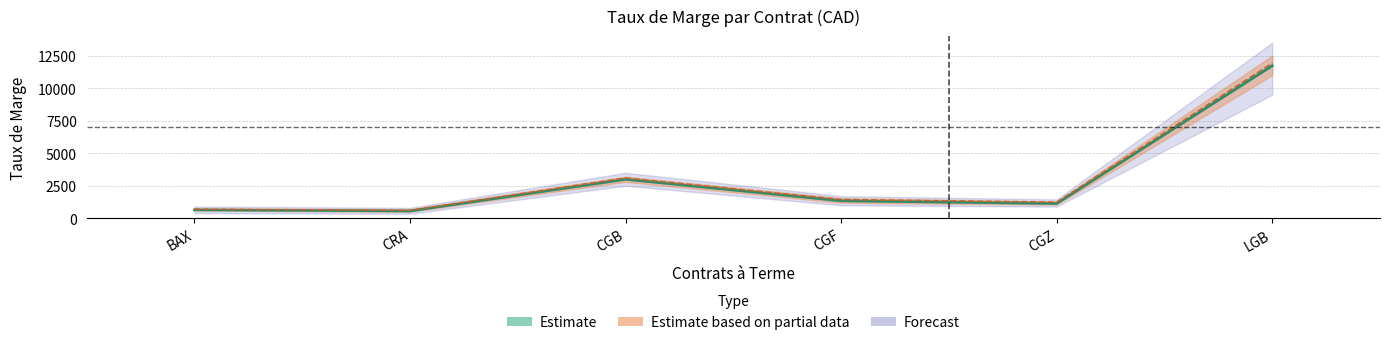

Where is the first local minimum for Taux Contrepartiste?

CRA